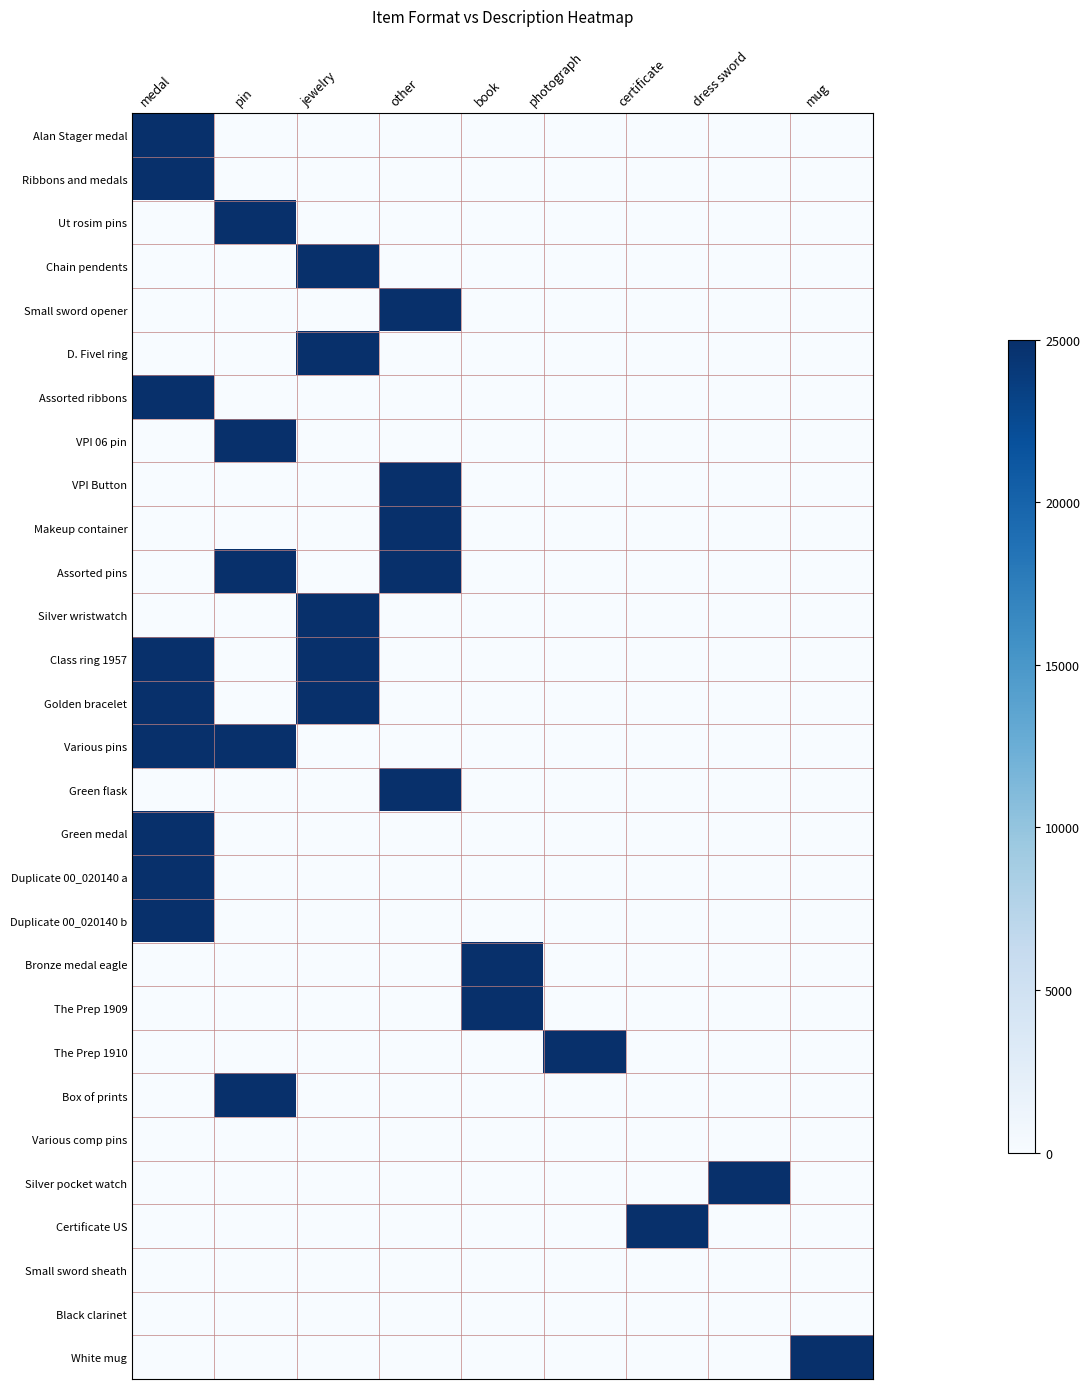

Reading left to right, extract all data points from this chart.

Alan Stager medal: medal=25000	pin=0	jewelry=0	other=0	book=0	photograph=0	certificate=0	dress sword=0	mug=0
Ribbons and medals: medal=25000	pin=0	jewelry=0	other=0	book=0	photograph=0	certificate=0	dress sword=0	mug=0
Ut rosim pins: medal=0	pin=25000	jewelry=0	other=0	book=0	photograph=0	certificate=0	dress sword=0	mug=0
Chain pendents: medal=0	pin=0	jewelry=25000	other=0	book=0	photograph=0	certificate=0	dress sword=0	mug=0
Small sword opener: medal=0	pin=0	jewelry=0	other=25000	book=0	photograph=0	certificate=0	dress sword=0	mug=0
D. Fivel ring: medal=0	pin=0	jewelry=25000	other=0	book=0	photograph=0	certificate=0	dress sword=0	mug=0
Assorted ribbons: medal=25000	pin=0	jewelry=0	other=0	book=0	photograph=0	certificate=0	dress sword=0	mug=0
VPI 06 pin: medal=0	pin=25000	jewelry=0	other=0	book=0	photograph=0	certificate=0	dress sword=0	mug=0
VPI Button: medal=0	pin=0	jewelry=0	other=25000	book=0	photograph=0	certificate=0	dress sword=0	mug=0
Makeup container: medal=0	pin=0	jewelry=0	other=25000	book=0	photograph=0	certificate=0	dress sword=0	mug=0
Assorted pins: medal=0	pin=25000	jewelry=0	other=25000	book=0	photograph=0	certificate=0	dress sword=0	mug=0
Silver wristwatch: medal=0	pin=0	jewelry=25000	other=0	book=0	photograph=0	certificate=0	dress sword=0	mug=0
Class ring 1957: medal=25000	pin=0	jewelry=25000	other=0	book=0	photograph=0	certificate=0	dress sword=0	mug=0
Golden bracelet: medal=25000	pin=0	jewelry=25000	other=0	book=0	photograph=0	certificate=0	dress sword=0	mug=0
Various pins: medal=25000	pin=25000	jewelry=0	other=0	book=0	photograph=0	certificate=0	dress sword=0	mug=0
Green flask: medal=0	pin=0	jewelry=0	other=25000	book=0	photograph=0	certificate=0	dress sword=0	mug=0
Green medal: medal=25000	pin=0	jewelry=0	other=0	book=0	photograph=0	certificate=0	dress sword=0	mug=0
Duplicate 00_020140 a: medal=25000	pin=0	jewelry=0	other=0	book=0	photograph=0	certificate=0	dress sword=0	mug=0
Duplicate 00_020140 b: medal=25000	pin=0	jewelry=0	other=0	book=0	photograph=0	certificate=0	dress sword=0	mug=0
Bronze medal eagle: medal=0	pin=0	jewelry=0	other=0	book=25000	photograph=0	certificate=0	dress sword=0	mug=0
The Prep 1909: medal=0	pin=0	jewelry=0	other=0	book=25000	photograph=0	certificate=0	dress sword=0	mug=0
The Prep 1910: medal=0	pin=0	jewelry=0	other=0	book=0	photograph=25000	certificate=0	dress sword=0	mug=0
Box of prints: medal=0	pin=25000	jewelry=0	other=0	book=0	photograph=0	certificate=0	dress sword=0	mug=0
Various comp pins: medal=0	pin=0	jewelry=0	other=0	book=0	photograph=0	certificate=0	dress sword=0	mug=0
Silver pocket watch: medal=0	pin=0	jewelry=0	other=0	book=0	photograph=0	certificate=0	dress sword=25000	mug=0
Certificate US: medal=0	pin=0	jewelry=0	other=0	book=0	photograph=0	certificate=25000	dress sword=0	mug=0
Small sword sheath: medal=0	pin=0	jewelry=0	other=0	book=0	photograph=0	certificate=0	dress sword=0	mug=0
Black clarinet: medal=0	pin=0	jewelry=0	other=0	book=0	photograph=0	certificate=0	dress sword=0	mug=0
White mug: medal=0	pin=0	jewelry=0	other=0	book=0	photograph=0	certificate=0	dress sword=0	mug=25000